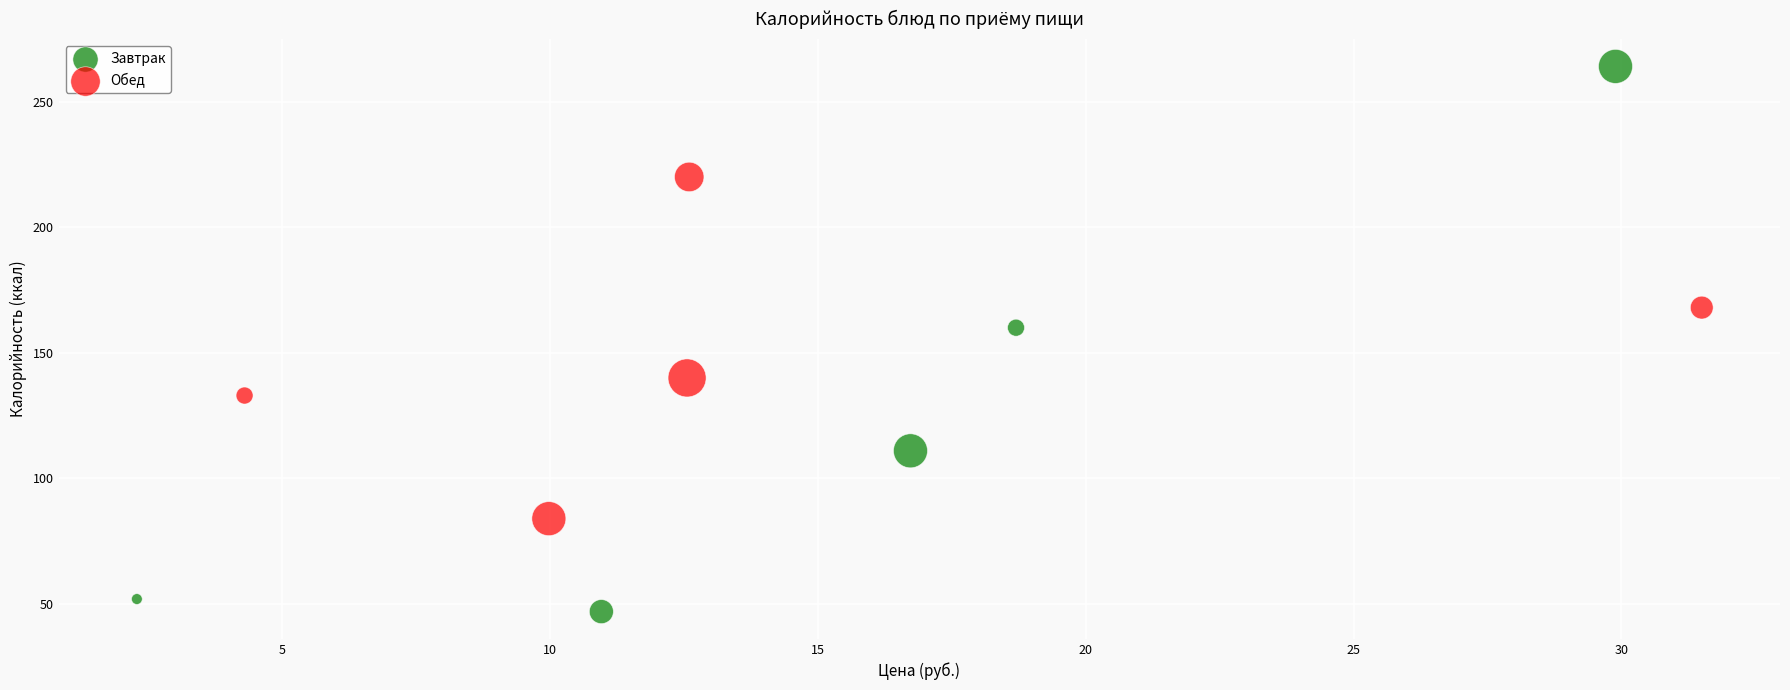

Which series has the widest spread of Y values?

Завтрак